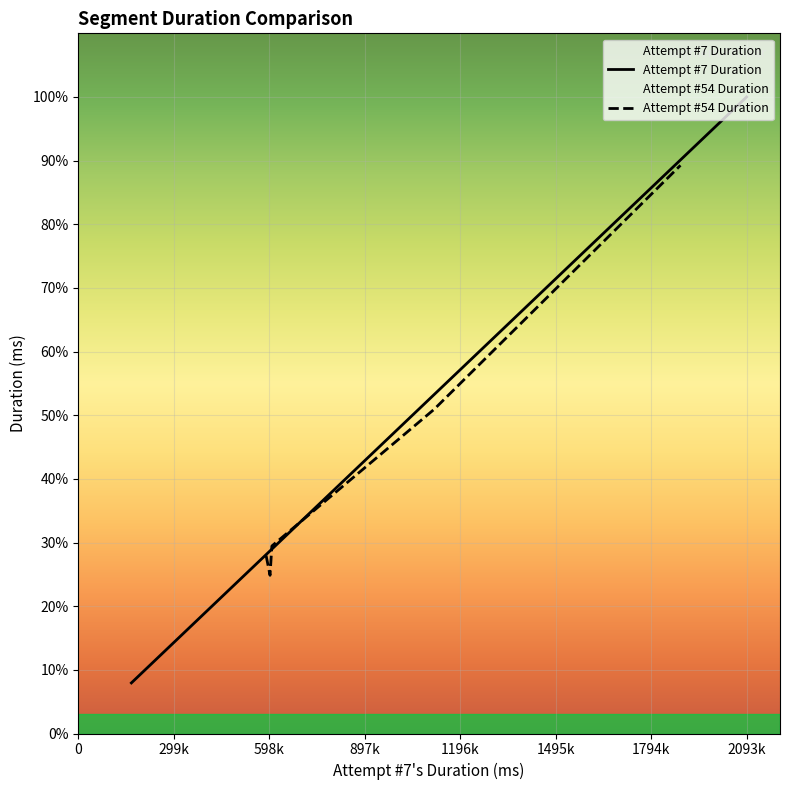

How many categories are shown in the chart?

20